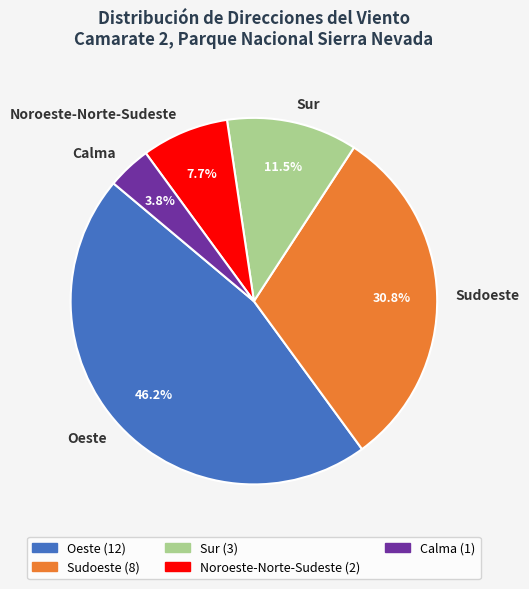

What is the ratio of the value at Sudoeste to the value at Noroeste-Norte-Sudeste?

4.0